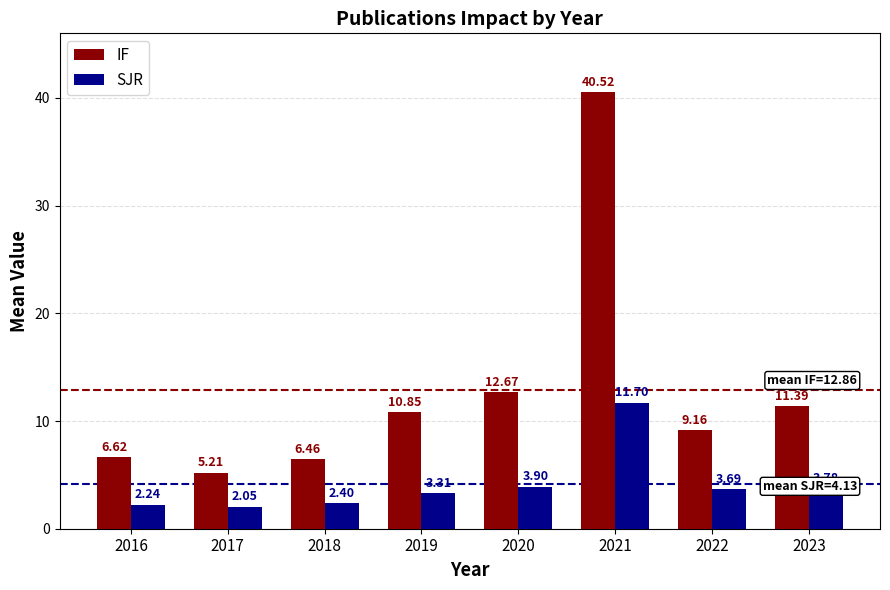

What is the spread (max minus min) of values at 2022?

5.5